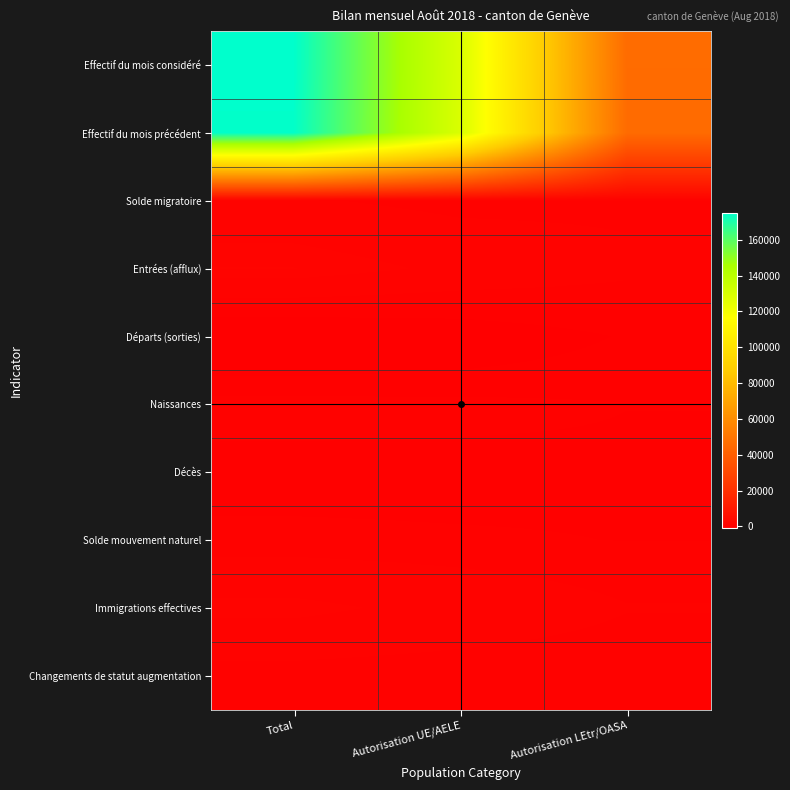

Count the number of categories in the chart.

3